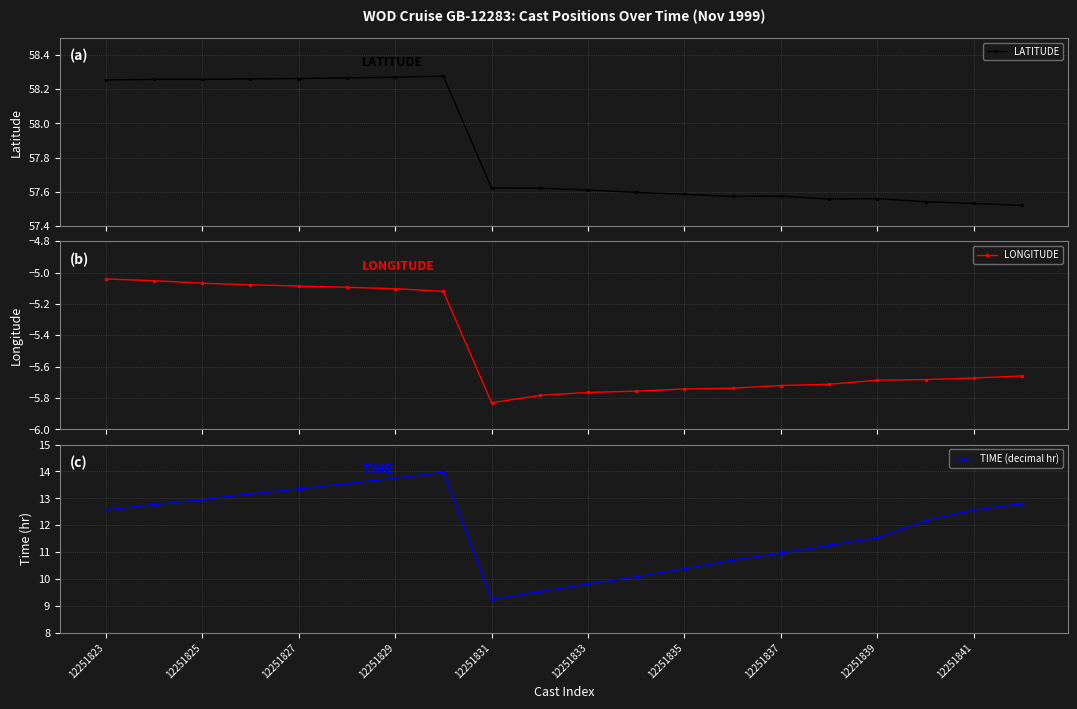

True or false: LATITUDE has more than 1 points higher than both neighbors.

True